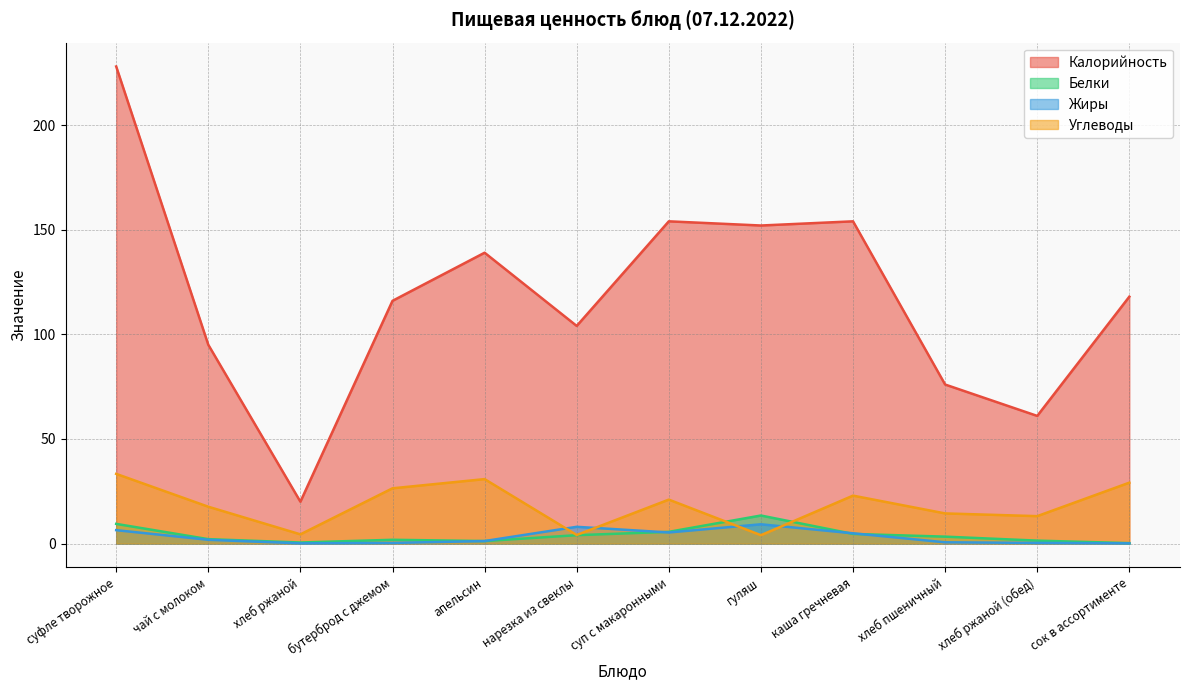

The value of Углеводы at чай с молоком is 17.6. True or false?

True